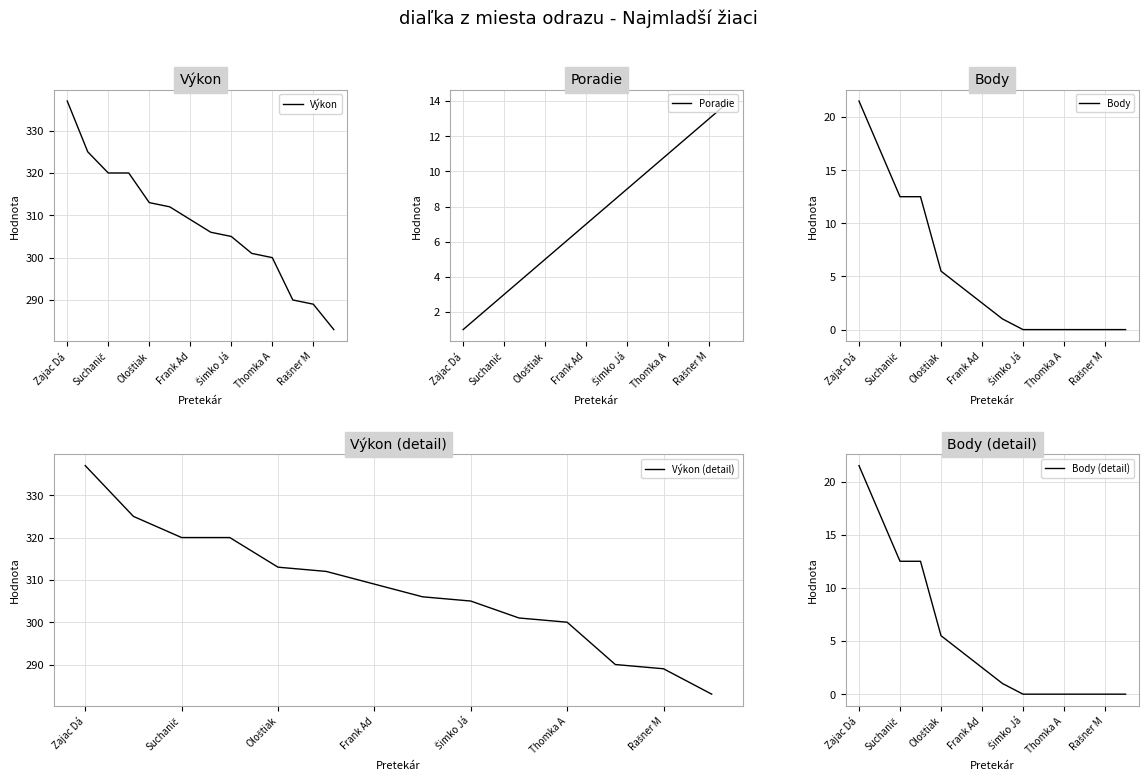

The Výkon series shows 337 at Zajac Dá. True or false?

True